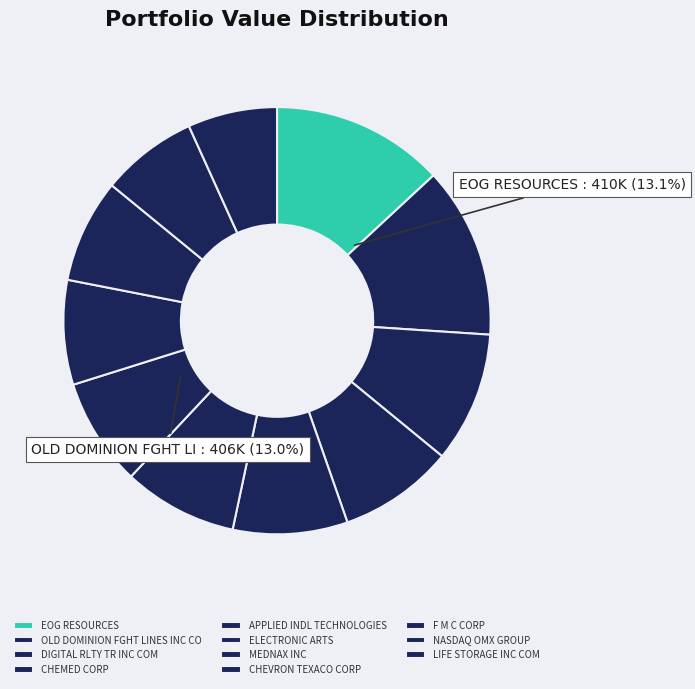

Which category has the smallest portion of the pie?

LIFE STORAGE INC COM